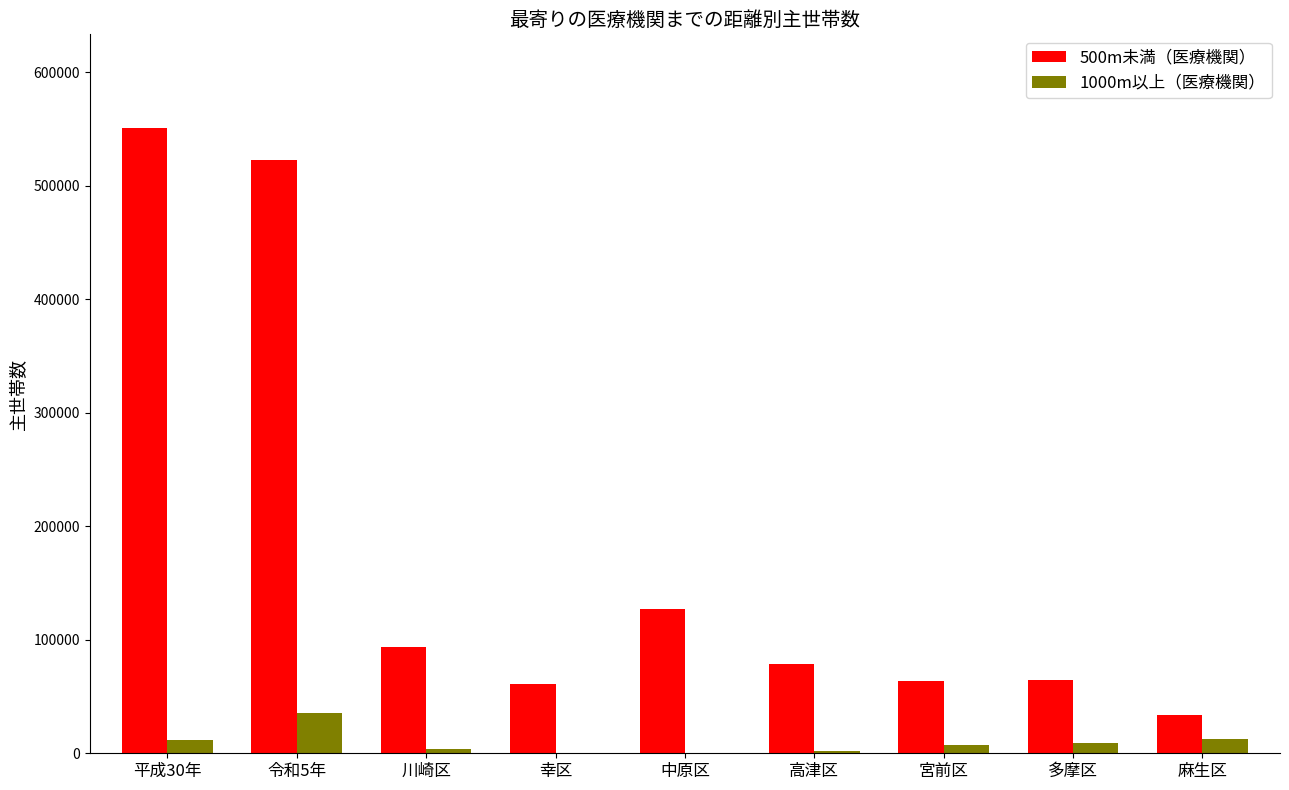

What is the spread (max minus min) of values at 令和5年?

487100